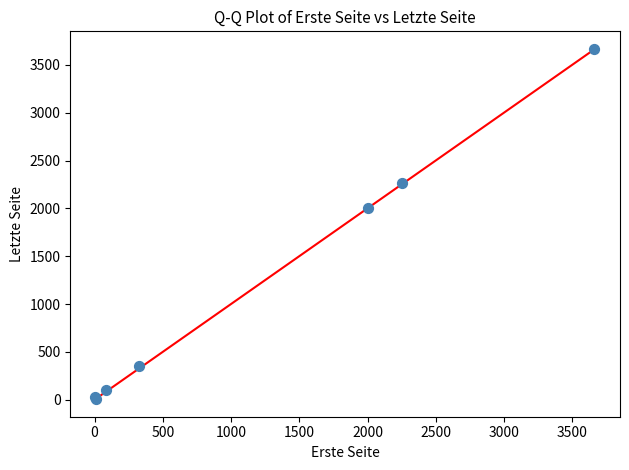

What Y value in the scatter plot is closest to 1839?

2004